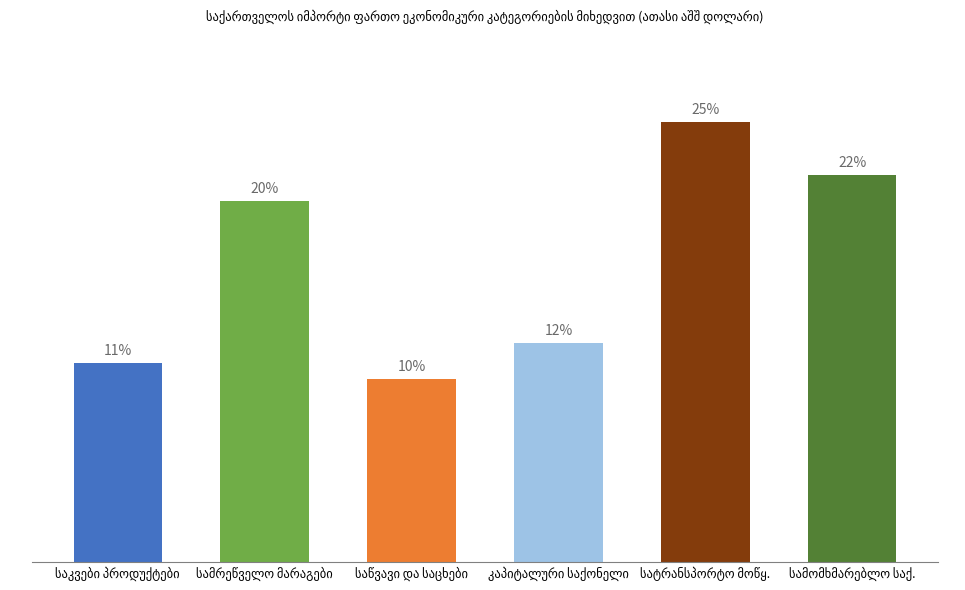

What is the average value?

16.7